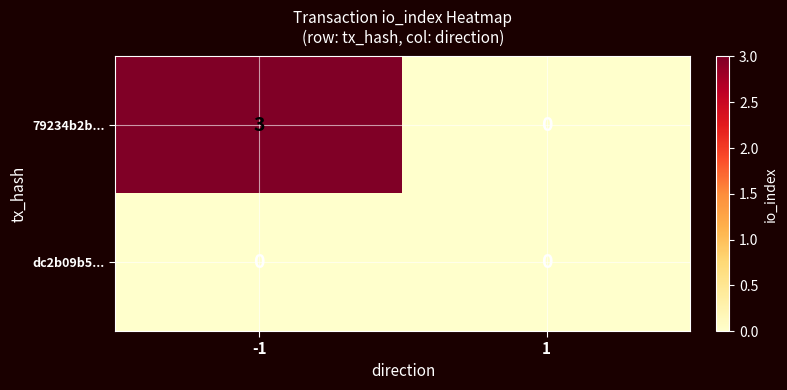

The 79234b2b... series shows 0 at 1. True or false?

True